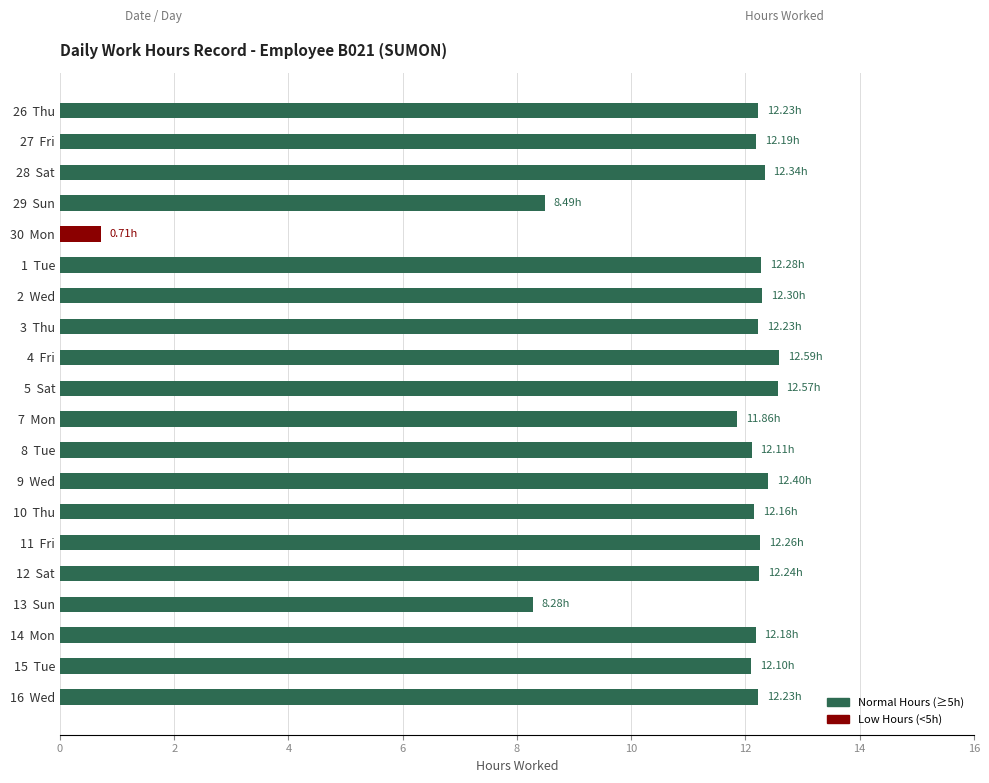

What is the difference between the second highest and minimum values?

11.9